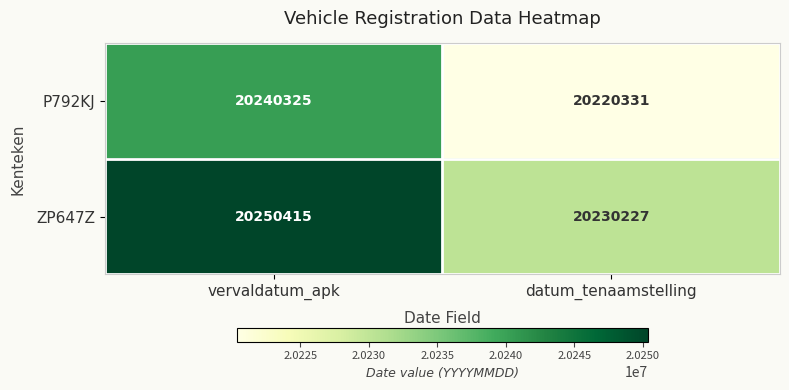

At which label does P792KJ reach its peak?

vervaldatum_apk